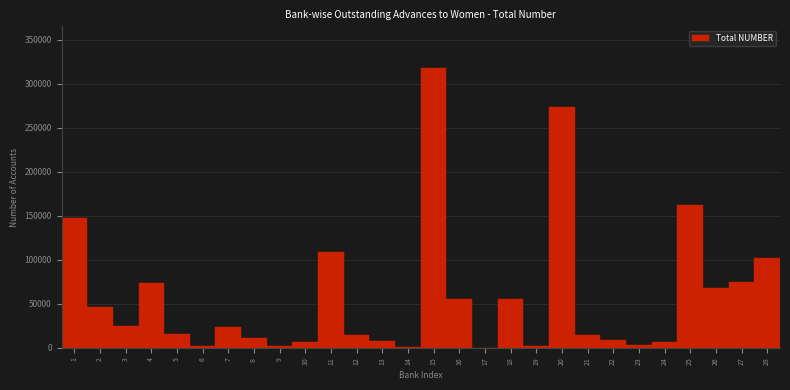

What is the sum of all values?

1630553